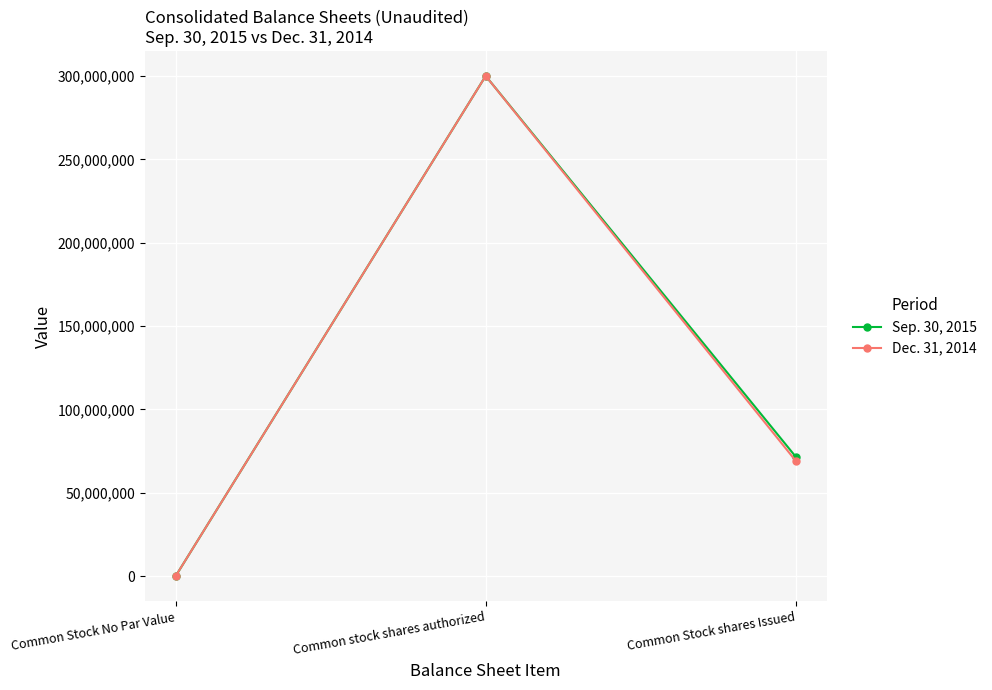

At which label is Sep. 30, 2015 closest to 150000000?

Common Stock shares Issued